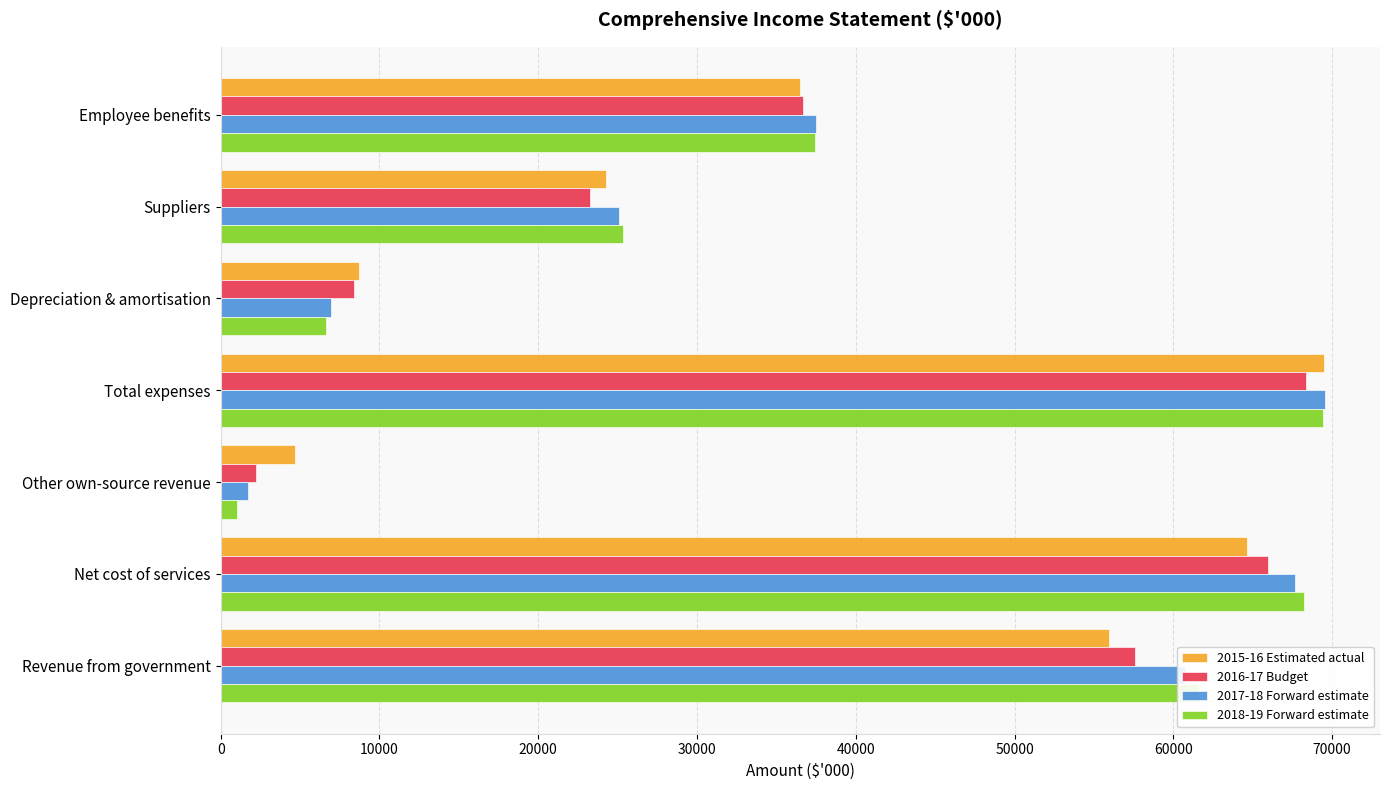

How many data points does each series have?

7